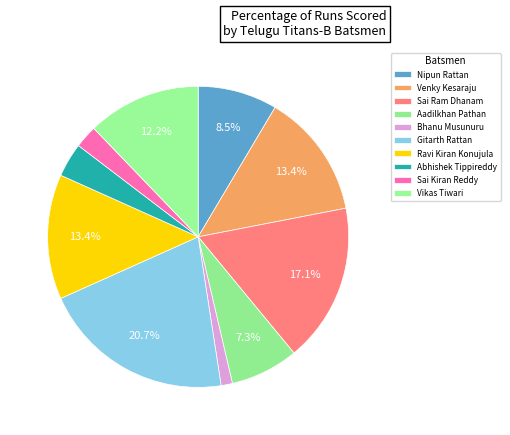

Between Vikas Tiwari and Sai Kiran Reddy, which is larger?

Vikas Tiwari